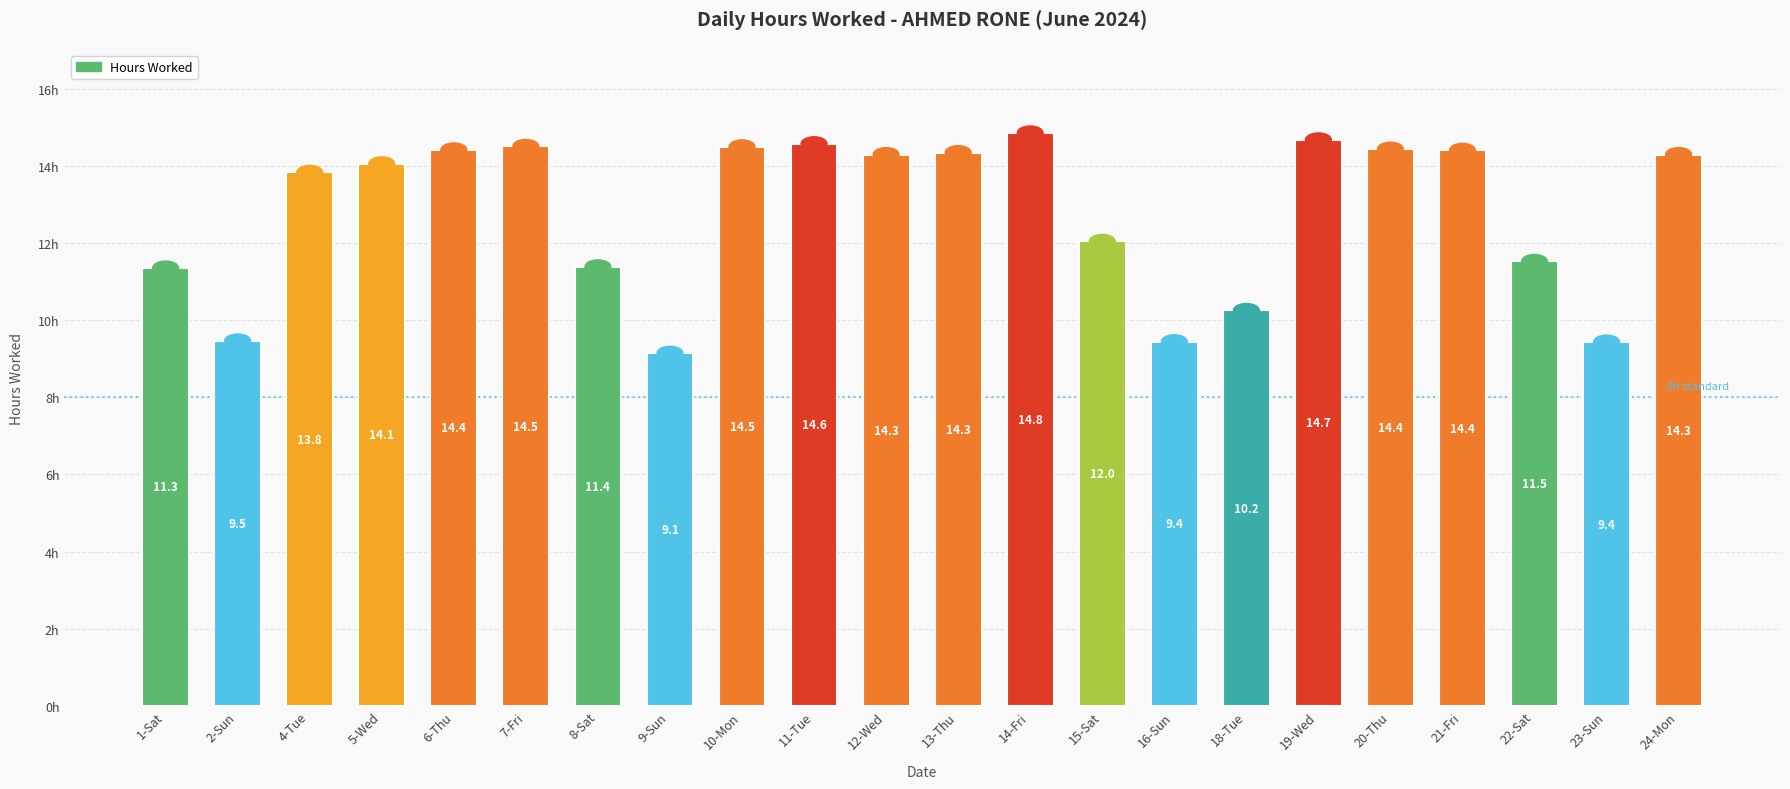

Where is the data nearest to the value 11?

1-Sat